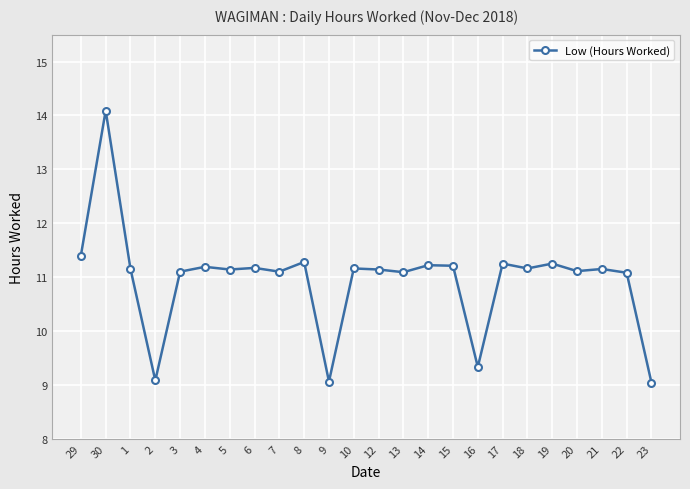

How many data points does each series have?

24